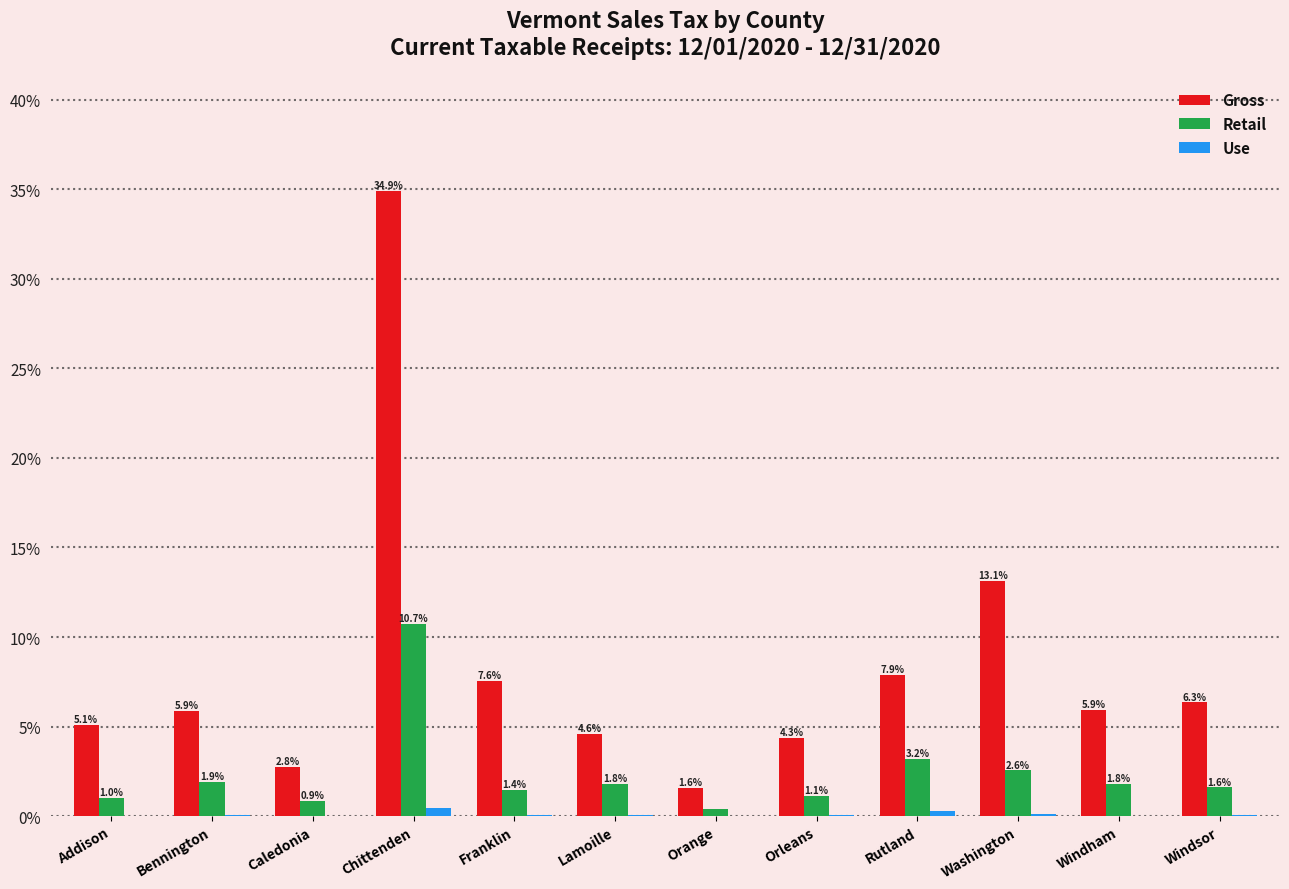

The Retail series shows 1.8 at Lamoille. True or false?

True